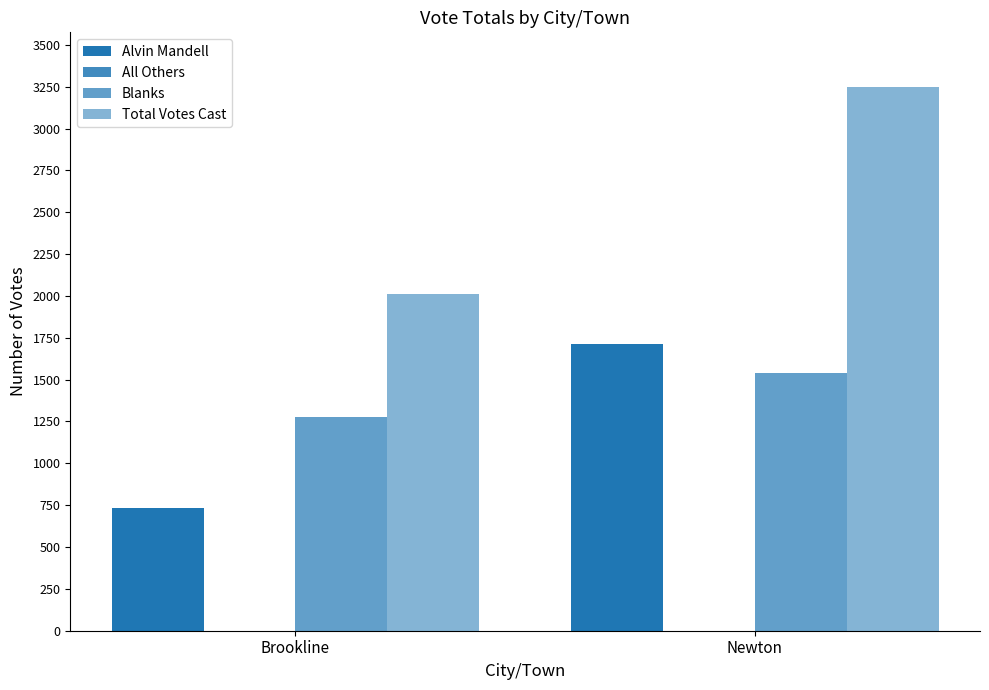

What is the label of the 1st bar from the right?

Newton